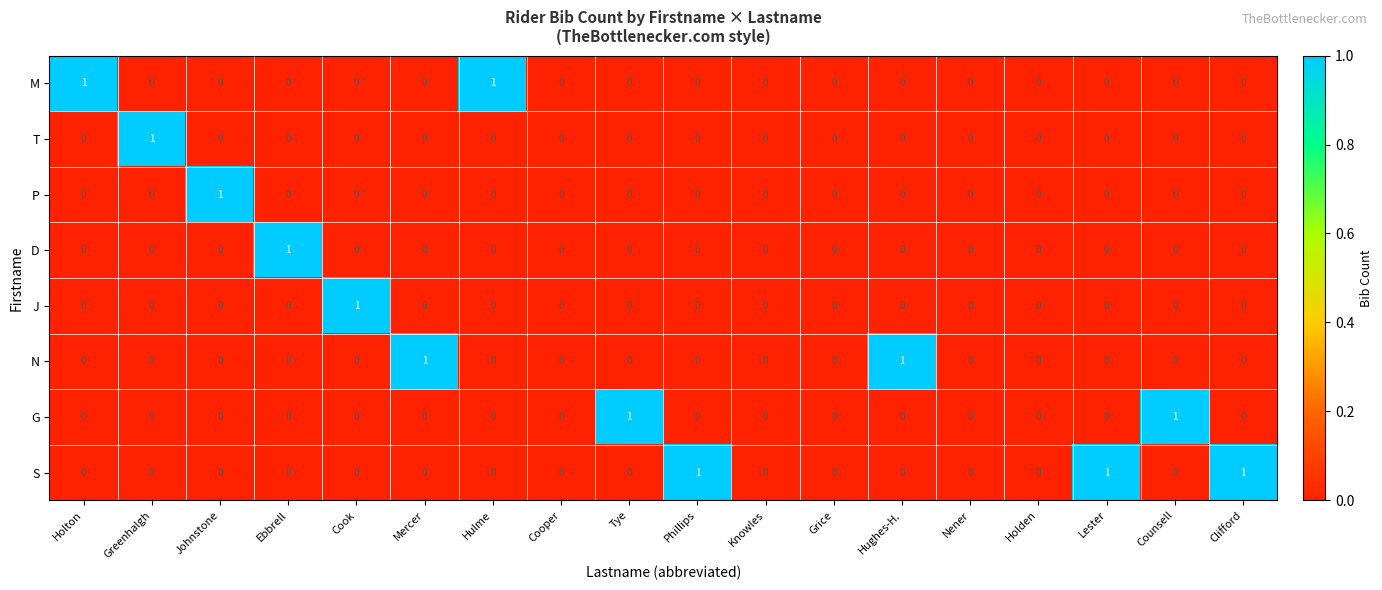

The P series shows 1 at Nener. True or false?

False